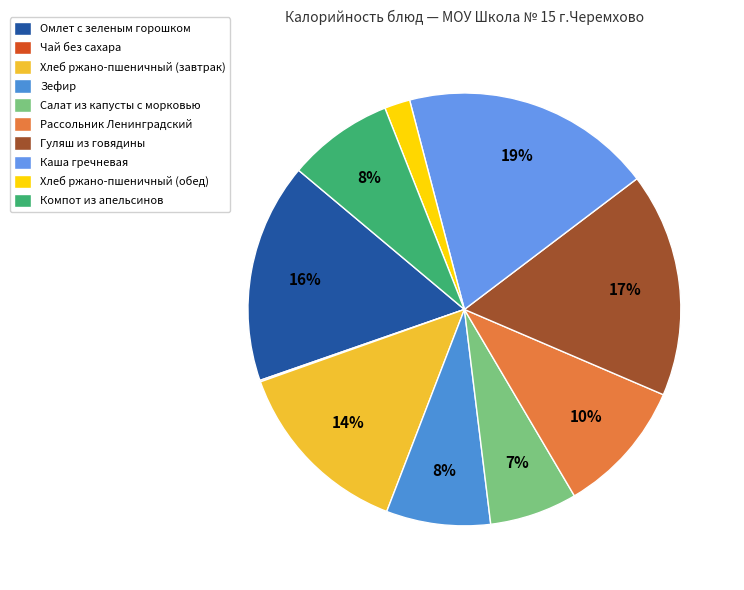

True or false: Каша гречневая accounts for 5% of the total.

False